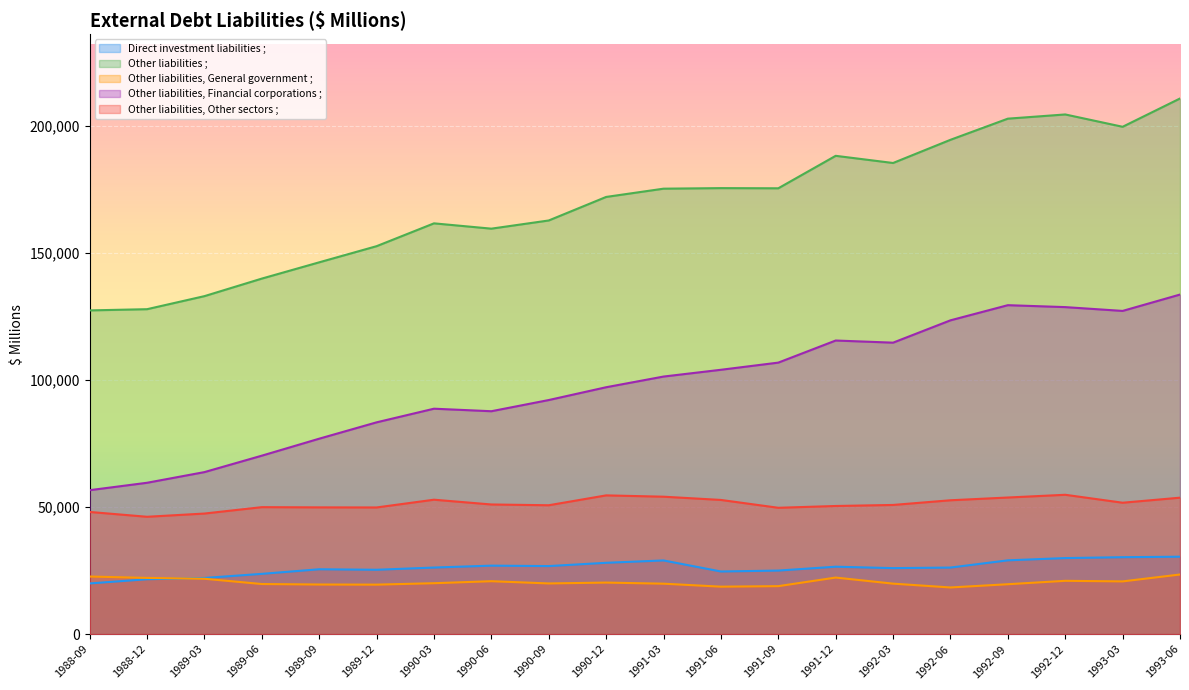

What is the spread (max minus min) of values at 1991-09?

156532